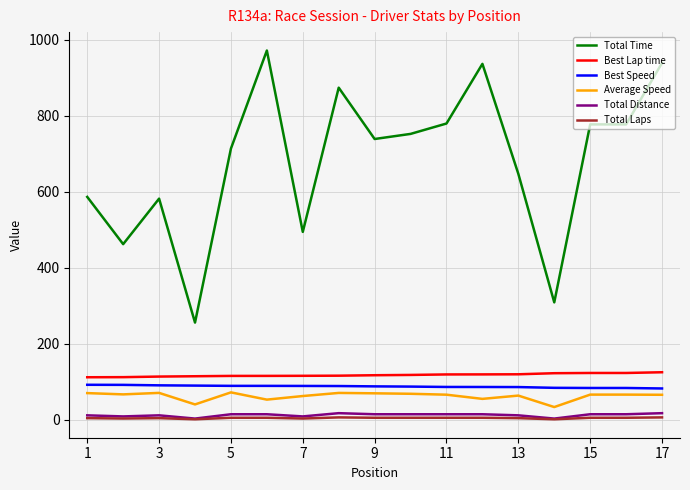

What is the minimum value for Best Speed?

82.2